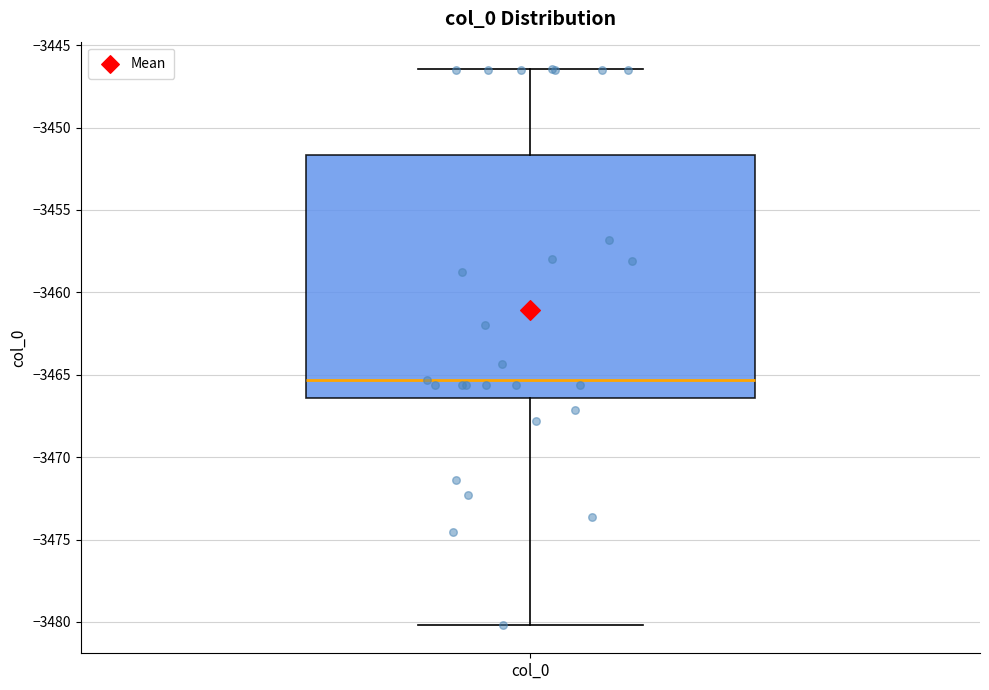

Where does the median line of the box for col_0 sit on the y-axis? The values are not printed on the chart, so give them approximately, as read against the axis.

-3465.5